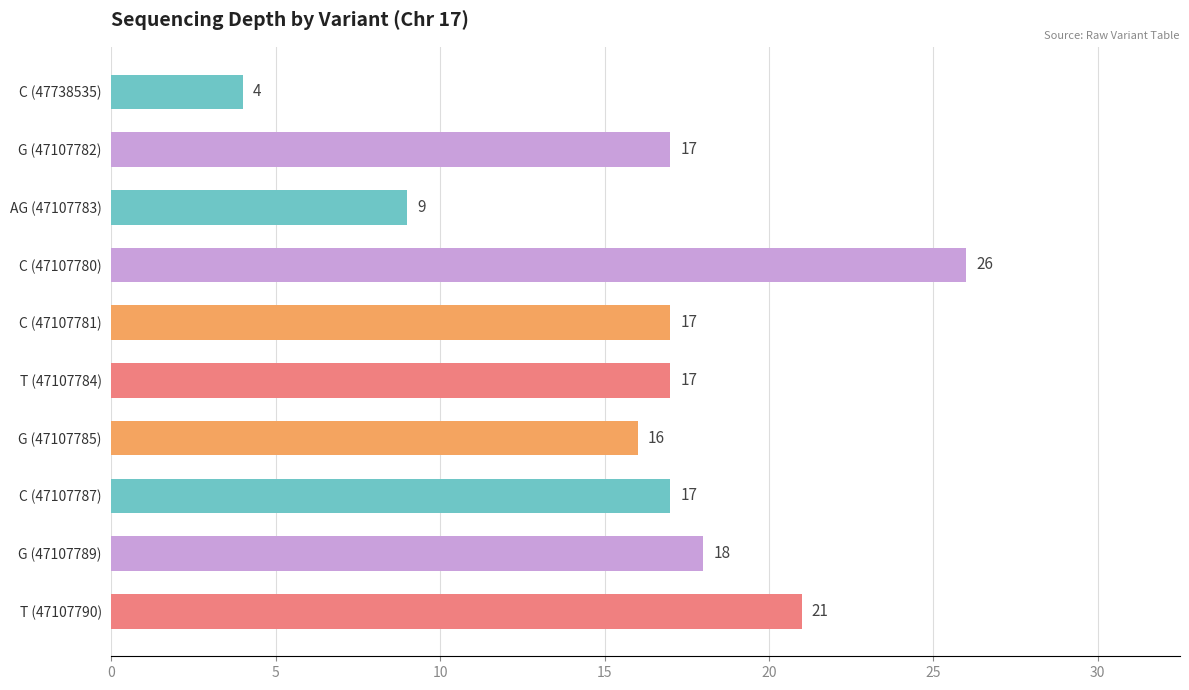

Which category has the highest value across all series?

C (47107780)